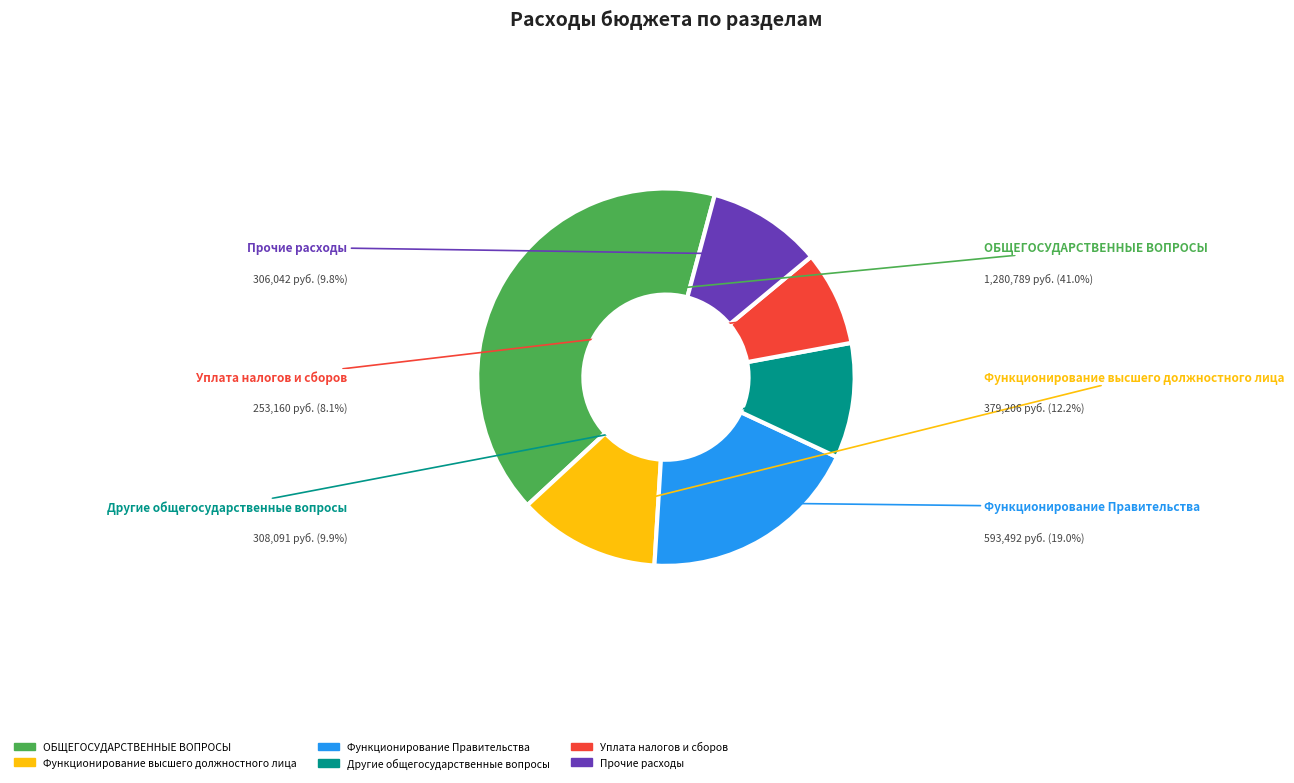

What percentage is NOT represented by Другие общегосударственные вопросы?

90.1%